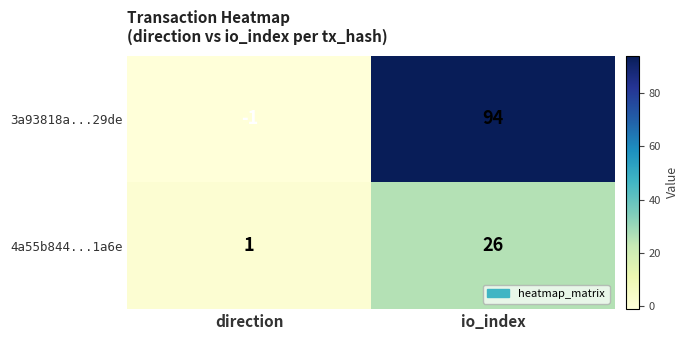

Which category has the lowest value across all series?

direction